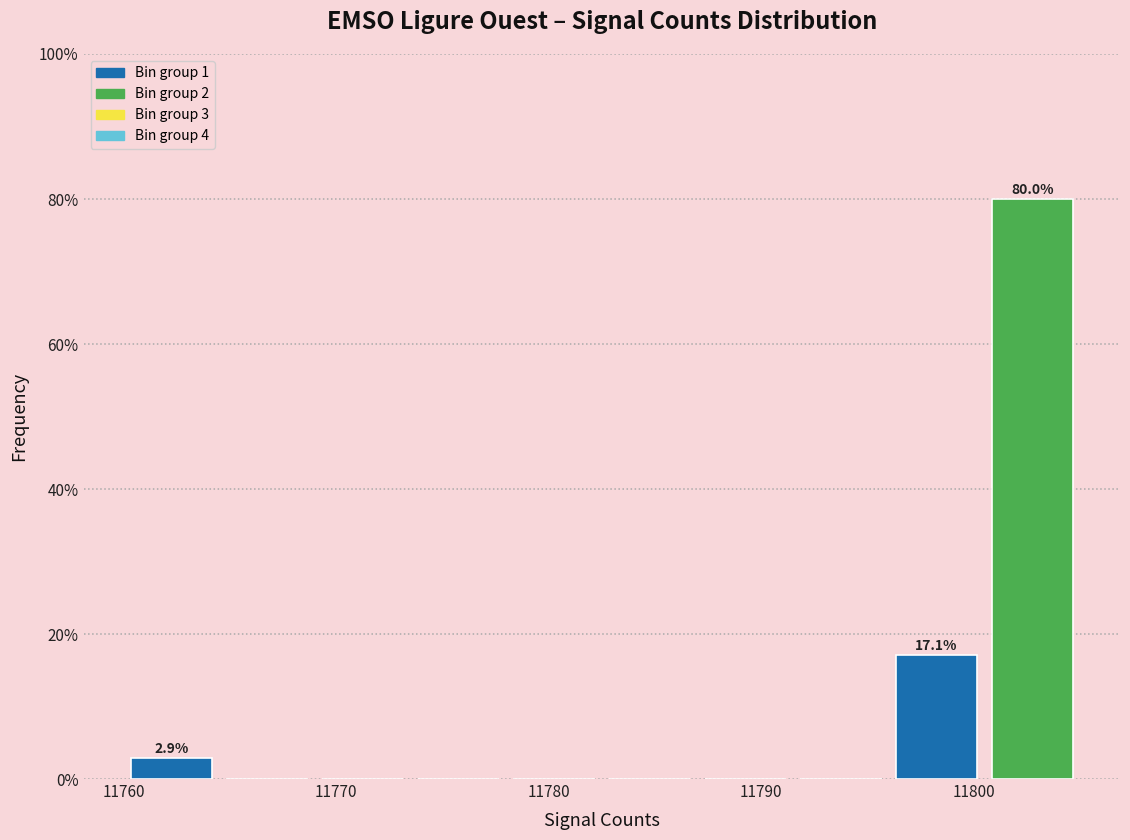

Over which range of the x-axis is the bar tallest?

11800.5 to 11805.0